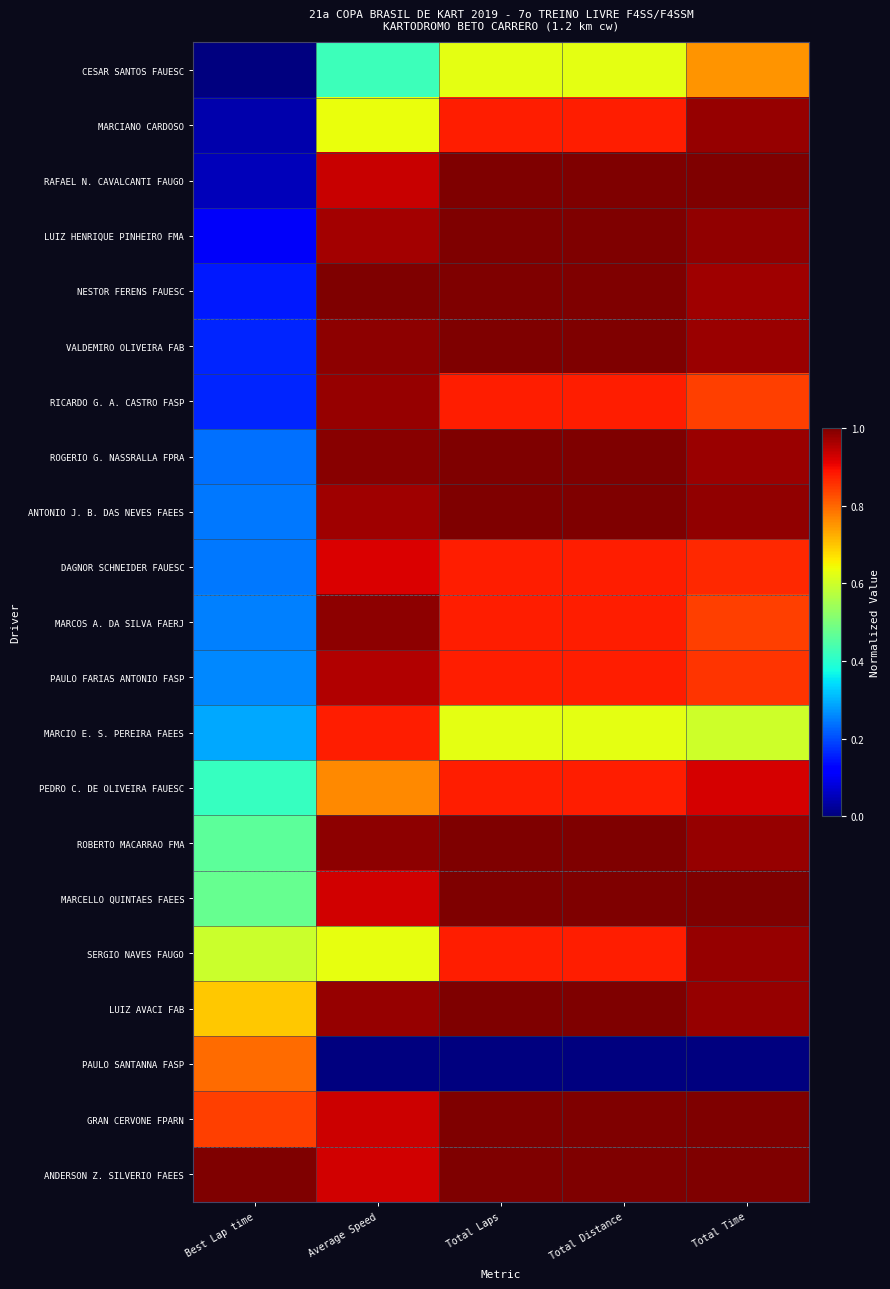

Reading left to right, what are all the values shown in this chart?

CESAR SANTOS FAUESC: Best Lap time=0.0	Average Speed=0.4	Total Laps=0.6	Total Distance=0.6	Total Time=0.8
MARCIANO CARDOSO: Best Lap time=0.0	Average Speed=0.6	Total Laps=0.9	Total Distance=0.9	Total Time=1.0
RAFAEL N. CAVALCANTI FAUGO: Best Lap time=0.1	Average Speed=0.9	Total Laps=1.0	Total Distance=1.0	Total Time=1.0
LUIZ HENRIQUE PINHEIRO FMA: Best Lap time=0.1	Average Speed=1.0	Total Laps=1.0	Total Distance=1.0	Total Time=1.0
NESTOR FERENS FAUESC: Best Lap time=0.2	Average Speed=1.0	Total Laps=1.0	Total Distance=1.0	Total Time=1.0
VALDEMIRO OLIVEIRA FAB: Best Lap time=0.2	Average Speed=1.0	Total Laps=1.0	Total Distance=1.0	Total Time=1.0
RICARDO G. A. CASTRO FASP: Best Lap time=0.2	Average Speed=1.0	Total Laps=0.9	Total Distance=0.9	Total Time=0.8
ROGERIO G. NASSRALLA FPRA: Best Lap time=0.2	Average Speed=1.0	Total Laps=1.0	Total Distance=1.0	Total Time=1.0
ANTONIO J. B. DAS NEVES FAEES: Best Lap time=0.2	Average Speed=1.0	Total Laps=1.0	Total Distance=1.0	Total Time=1.0
DAGNOR SCHNEIDER FAUESC: Best Lap time=0.2	Average Speed=0.9	Total Laps=0.9	Total Distance=0.9	Total Time=0.9
MARCOS A. DA SILVA FAERJ: Best Lap time=0.3	Average Speed=1.0	Total Laps=0.9	Total Distance=0.9	Total Time=0.8
PAULO FARIAS ANTONIO FASP: Best Lap time=0.3	Average Speed=1.0	Total Laps=0.9	Total Distance=0.9	Total Time=0.9
MARCIO E. S. PEREIRA FAEES: Best Lap time=0.3	Average Speed=0.9	Total Laps=0.6	Total Distance=0.6	Total Time=0.6
PEDRO C. DE OLIVEIRA FAUESC: Best Lap time=0.4	Average Speed=0.8	Total Laps=0.9	Total Distance=0.9	Total Time=0.9
ROBERTO MACARRAO FMA: Best Lap time=0.5	Average Speed=1.0	Total Laps=1.0	Total Distance=1.0	Total Time=1.0
MARCELLO QUINTAES FAEES: Best Lap time=0.5	Average Speed=0.9	Total Laps=1.0	Total Distance=1.0	Total Time=1.0
SERGIO NAVES FAUGO: Best Lap time=0.6	Average Speed=0.6	Total Laps=0.9	Total Distance=0.9	Total Time=1.0
LUIZ AVACI FAB: Best Lap time=0.7	Average Speed=1.0	Total Laps=1.0	Total Distance=1.0	Total Time=1.0
PAULO SANTANNA FASP: Best Lap time=0.8	Average Speed=0.0	Total Laps=0.0	Total Distance=0.0	Total Time=0.0
GRAN CERVONE FPARN: Best Lap time=0.8	Average Speed=0.9	Total Laps=1.0	Total Distance=1.0	Total Time=1.0
ANDERSON Z. SILVERIO FAEES: Best Lap time=1.0	Average Speed=0.9	Total Laps=1.0	Total Distance=1.0	Total Time=1.0